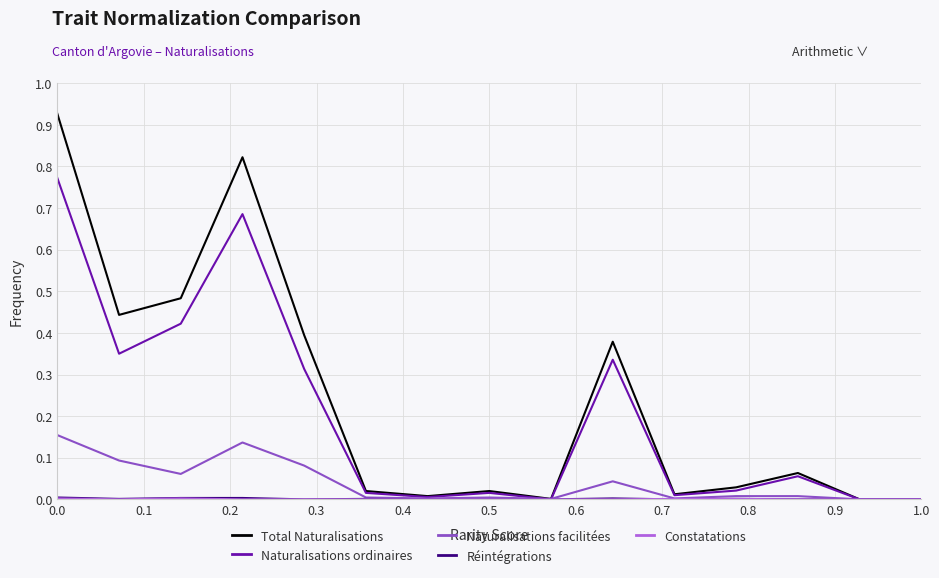

True or false: Total Naturalisations has more than 1 points higher than both neighbors.

True